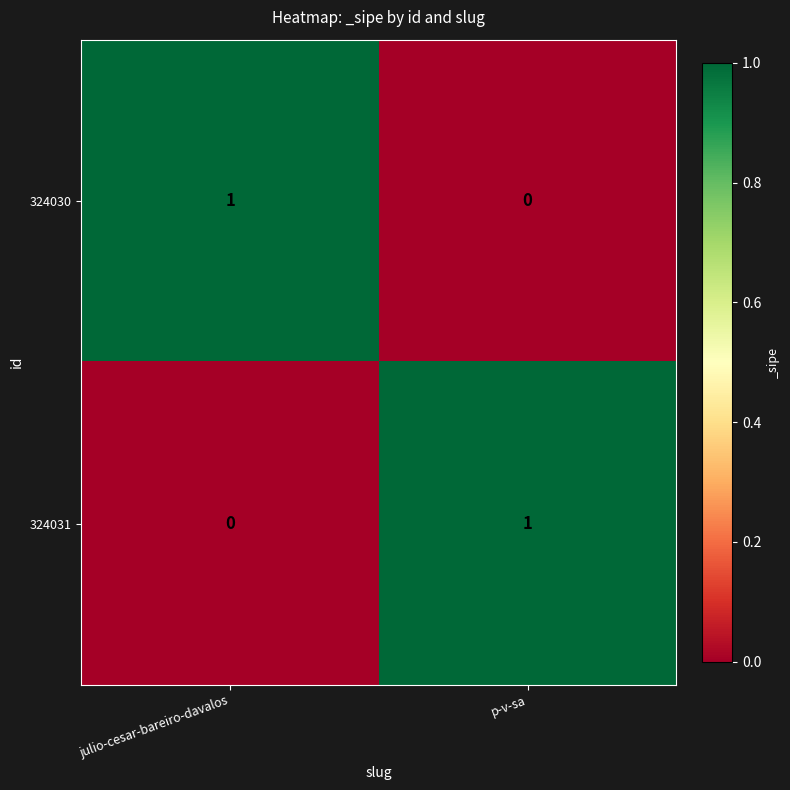

Rank the categories by 324031 value from lowest to highest.

julio-cesar-bareiro-davalos, p-v-sa